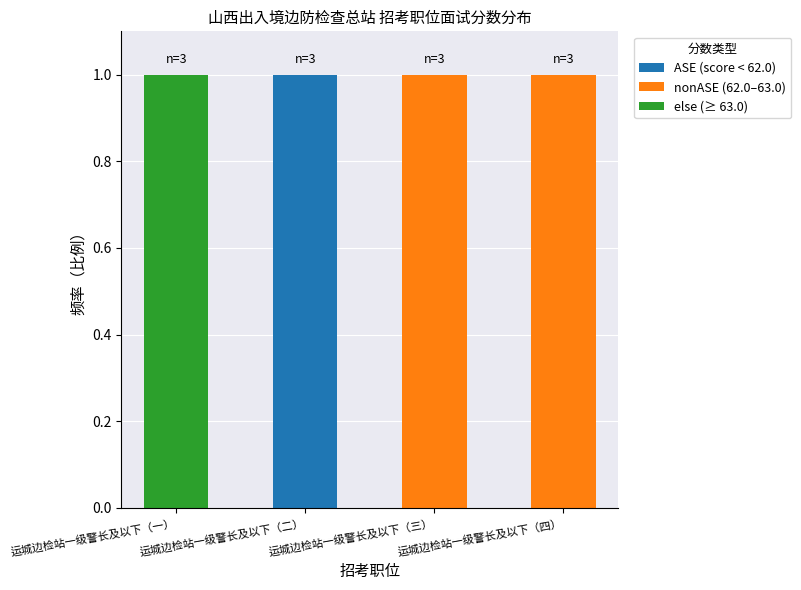

The ASE (score < 62.0) series shows 0 at 运城边检站一级警长及以下（四）. True or false?

True